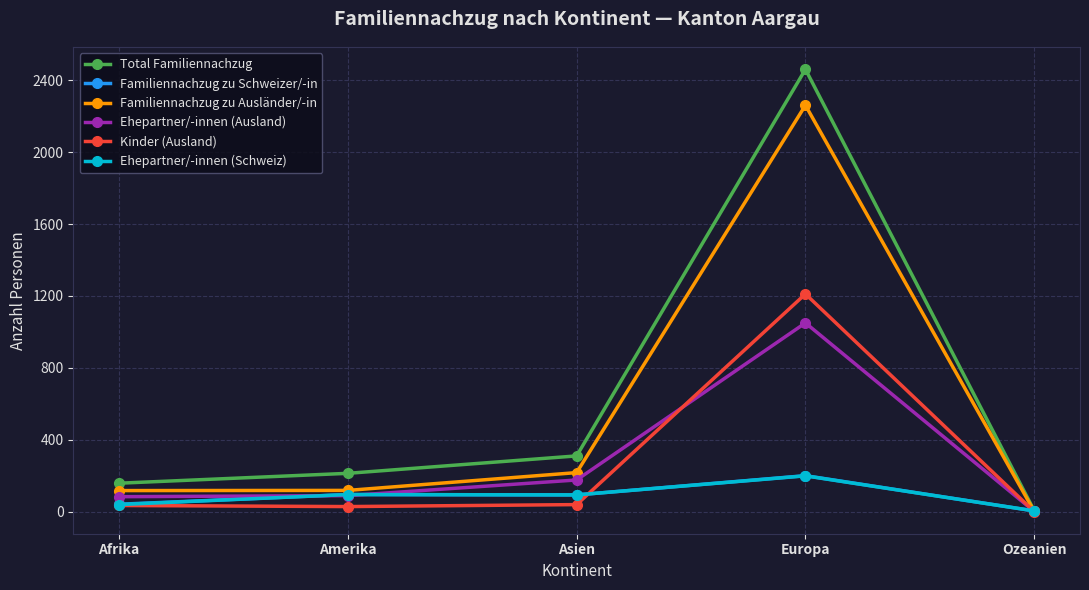

What is the difference between the maximum and minimum values in the Total Familiennachzug series?

2456